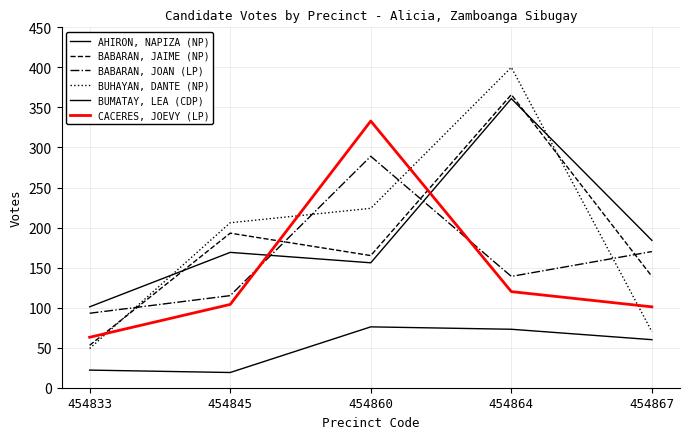

Does the chart have visible grid lines?

Yes